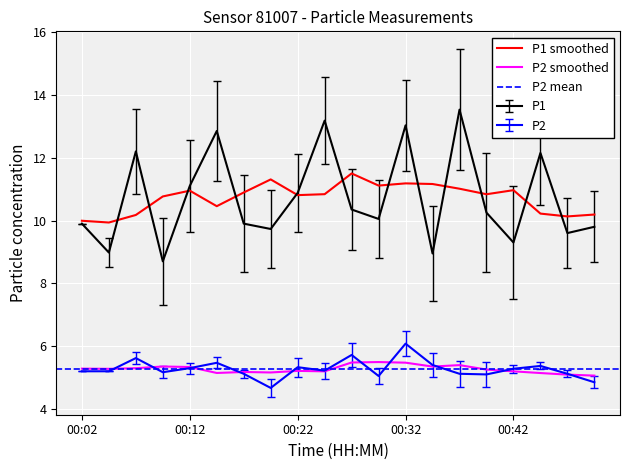

Which series has the largest total across all categories?

P1